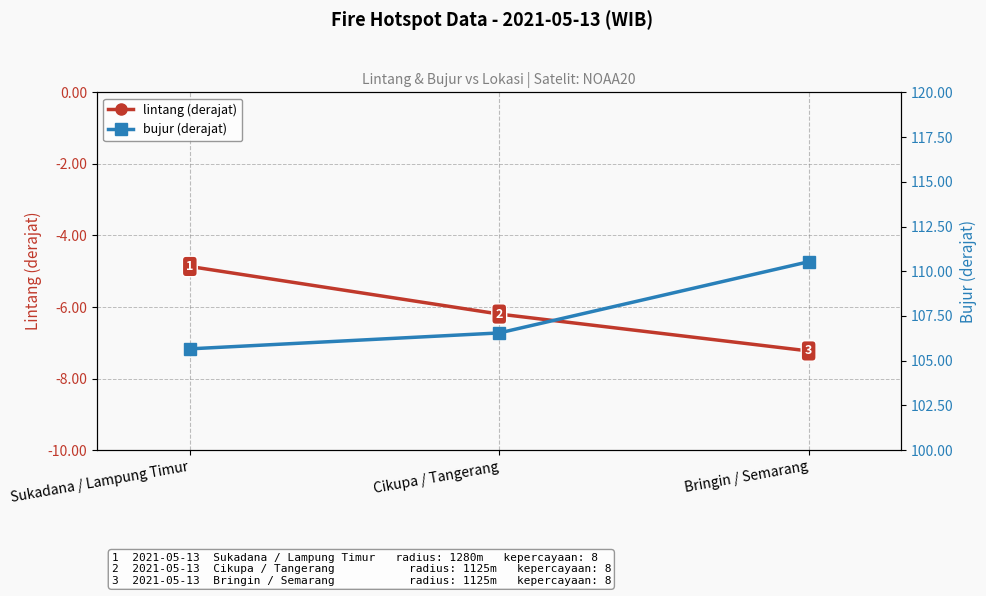

Which series has the largest total across all categories?

bujur (derajat)